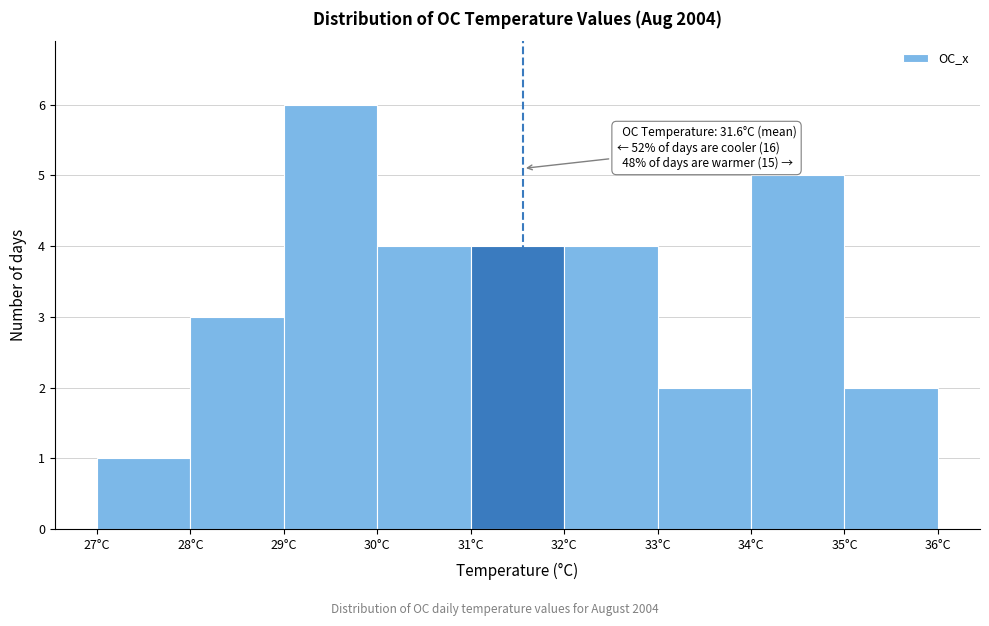

Which range on the x-axis has the tallest bar?

29 to 30